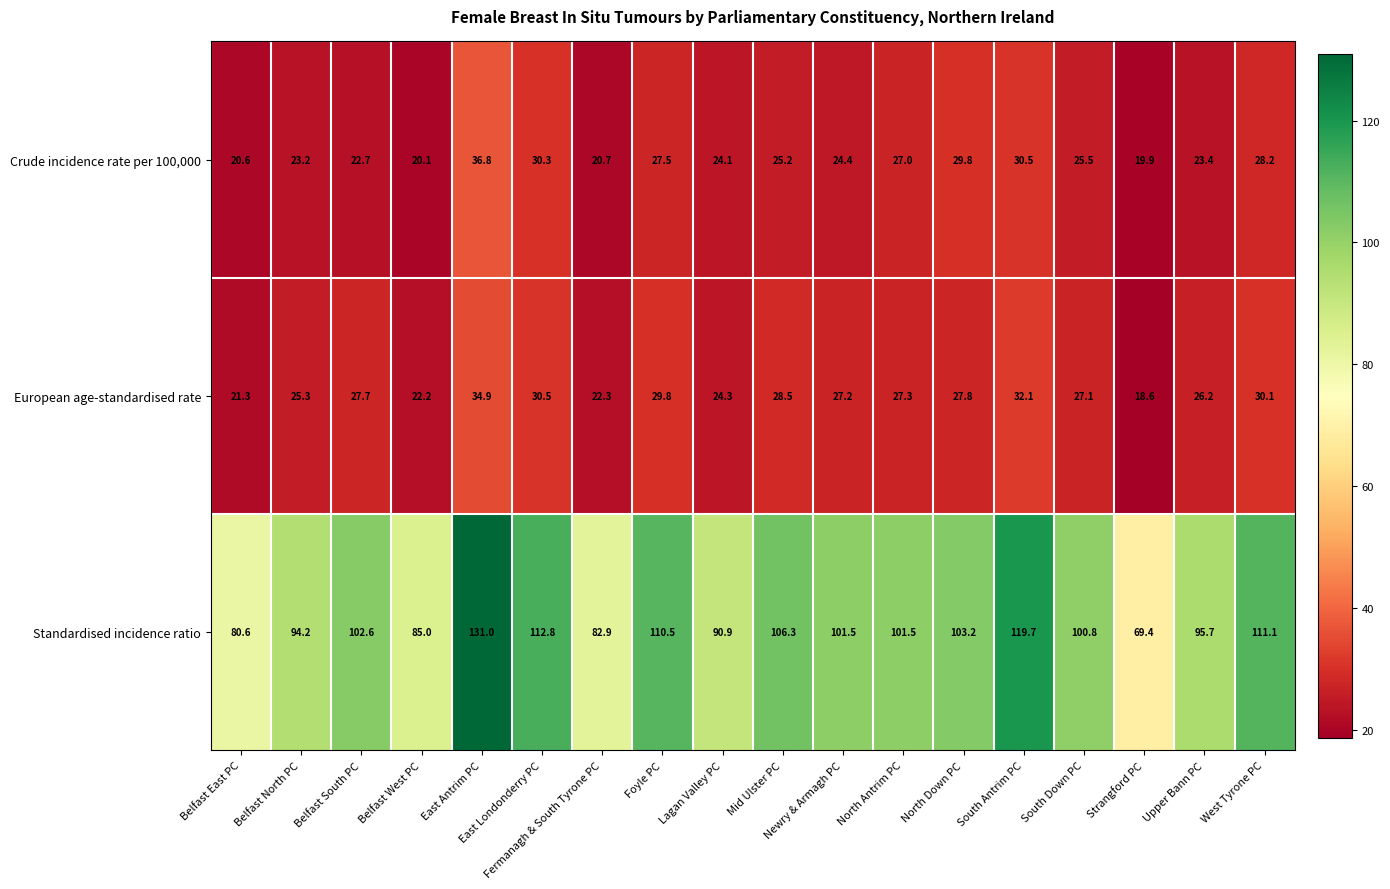

At which label is Standardised incidence ratio closest to 100?

South Down PC